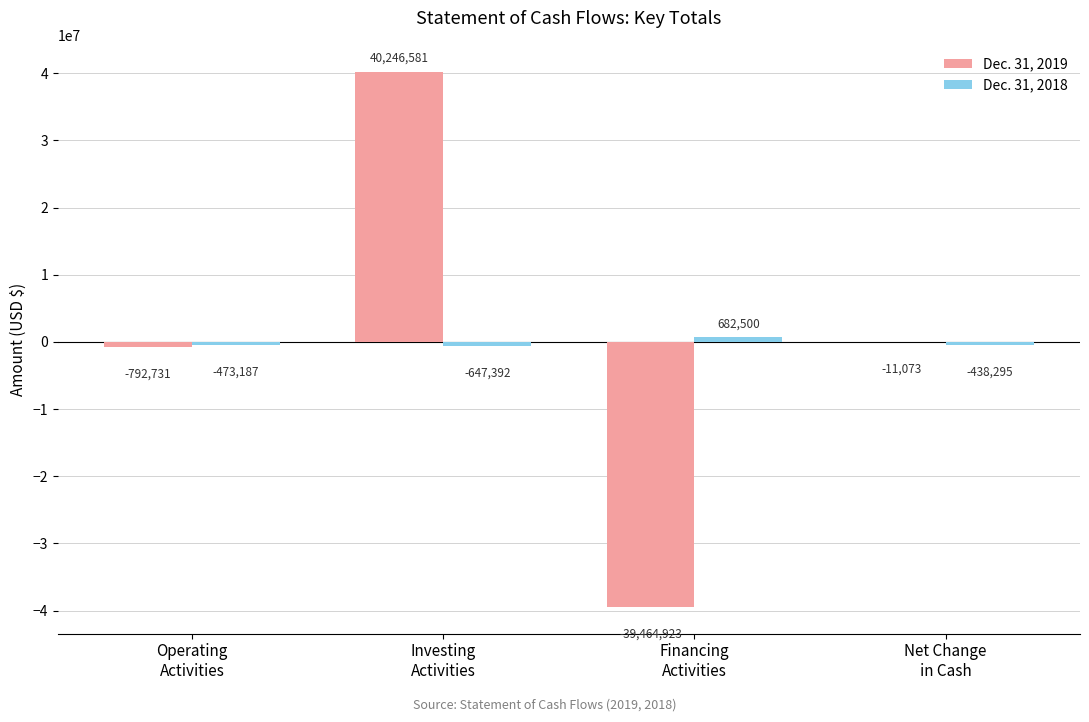

At which label does Dec. 31, 2019 first exceed -11073?

Investing
Activities